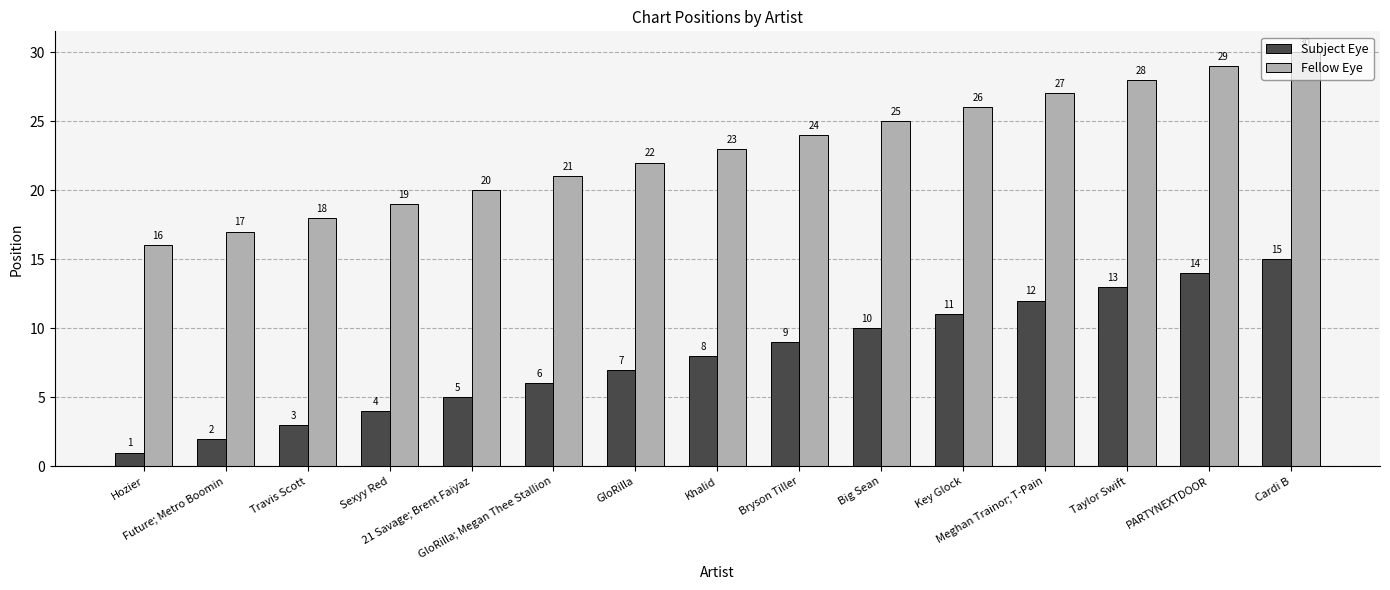

What is the sum of the Fellow Eye values at Meghan Trainor; T-Pain and Cardi B?

57